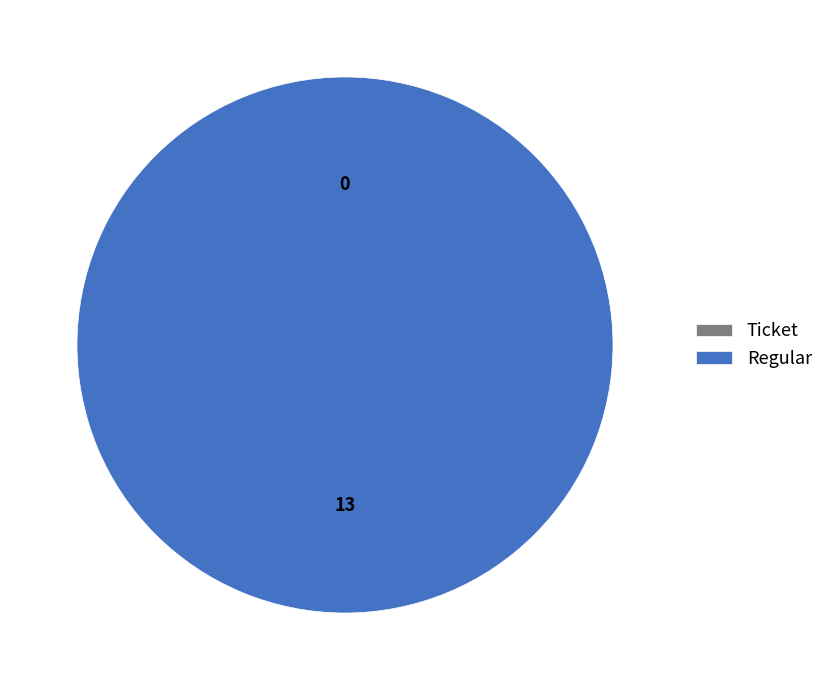

Is Regular the majority of the pie?

Yes